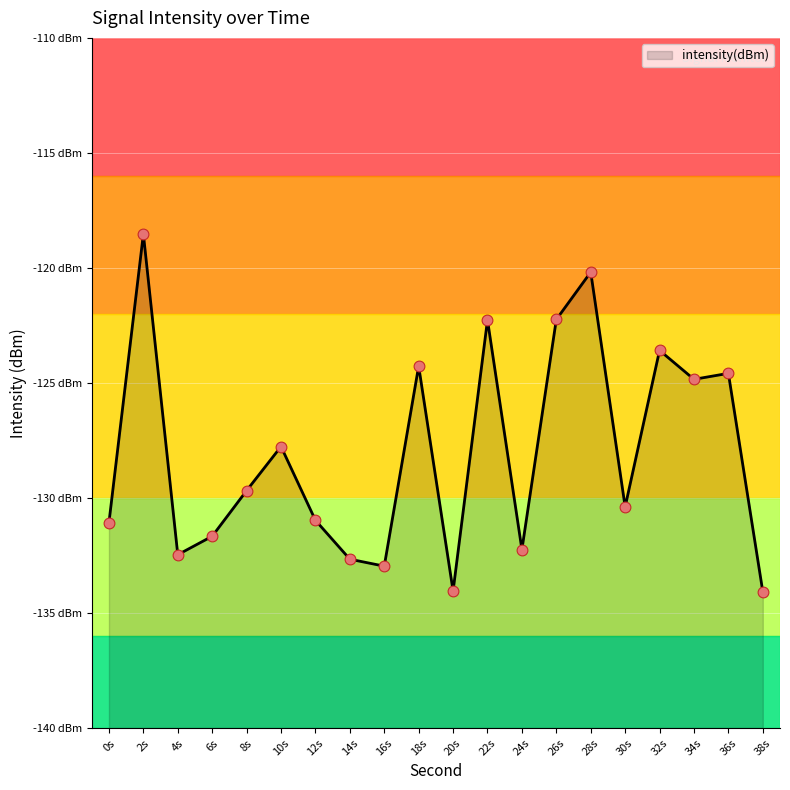

Which has a higher value, 20s or 22s?

22s